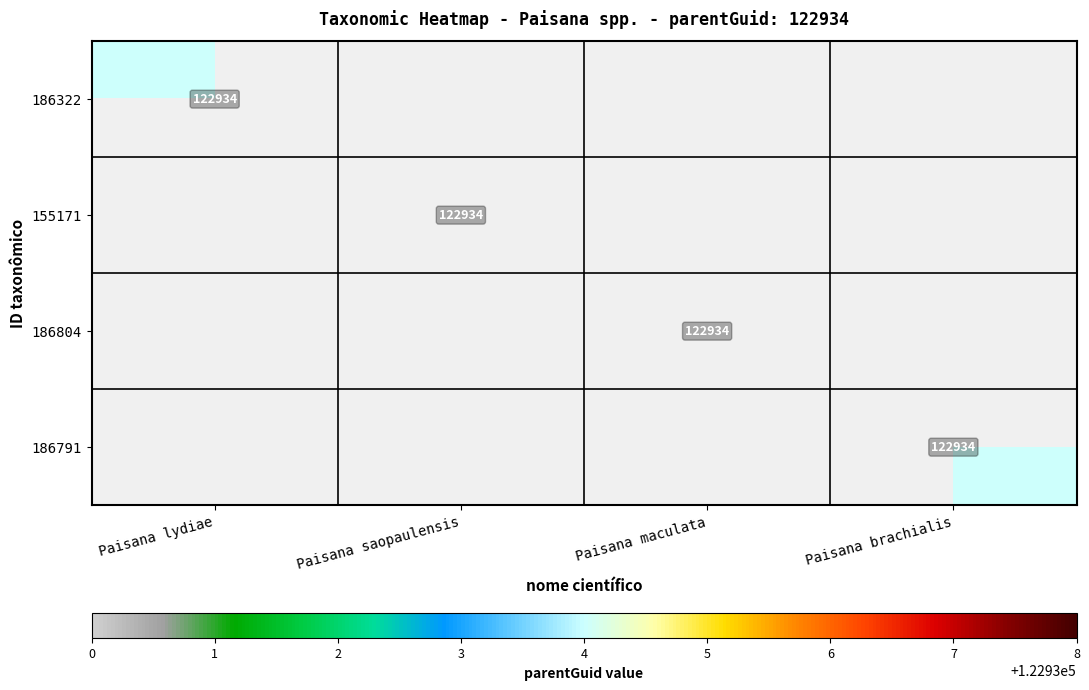

The value of 186791 at Paisana brachialis is 122934. True or false?

True